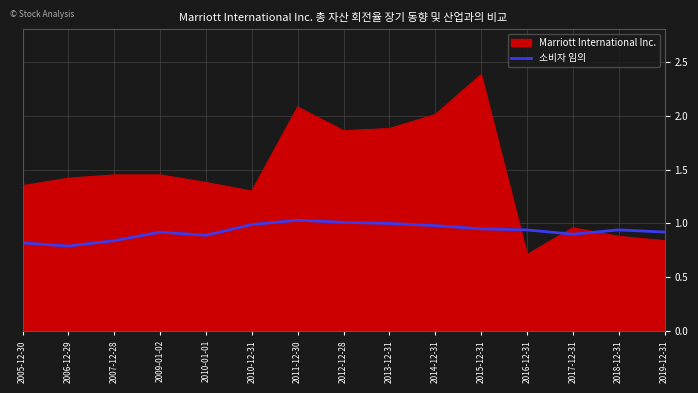

The Marriott International Inc. series shows 1.4 at 2010-01-01. True or false?

True